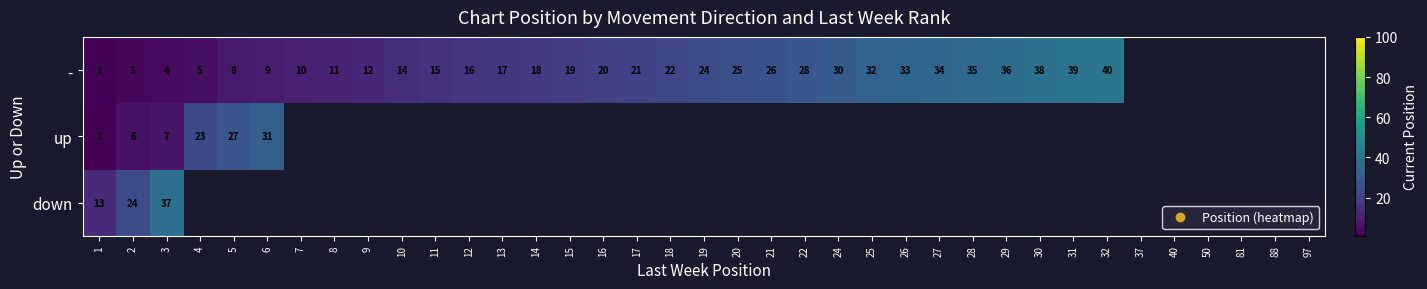

Which series has the widest spread of values?

-